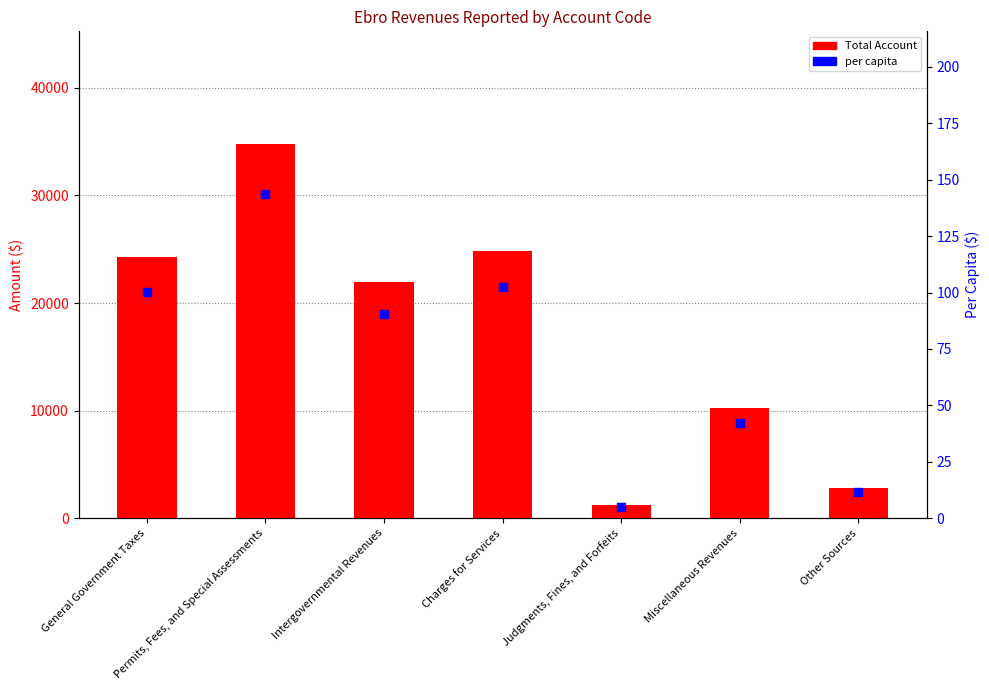

What are all the series names shown in the legend?

Total Account, per capita